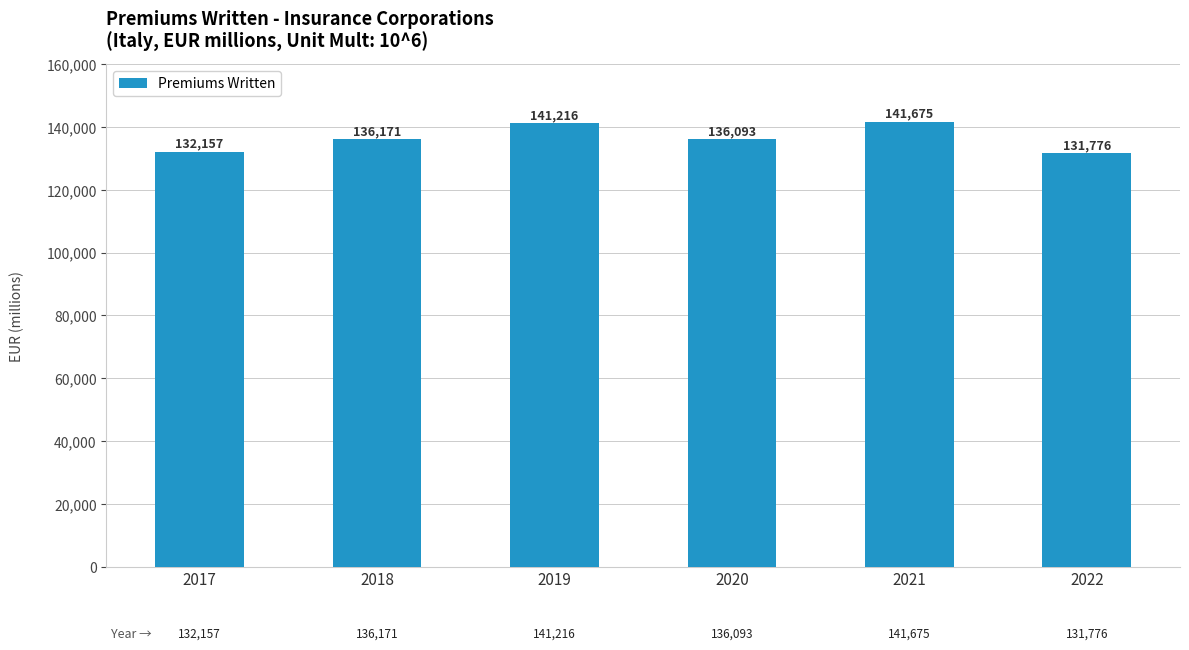

How many values are below 136171?

3